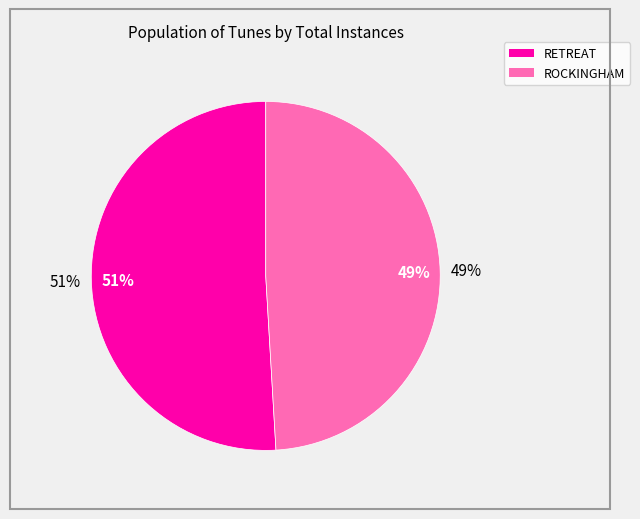

True or false: RETREAT accounts for 51% of the total.

True